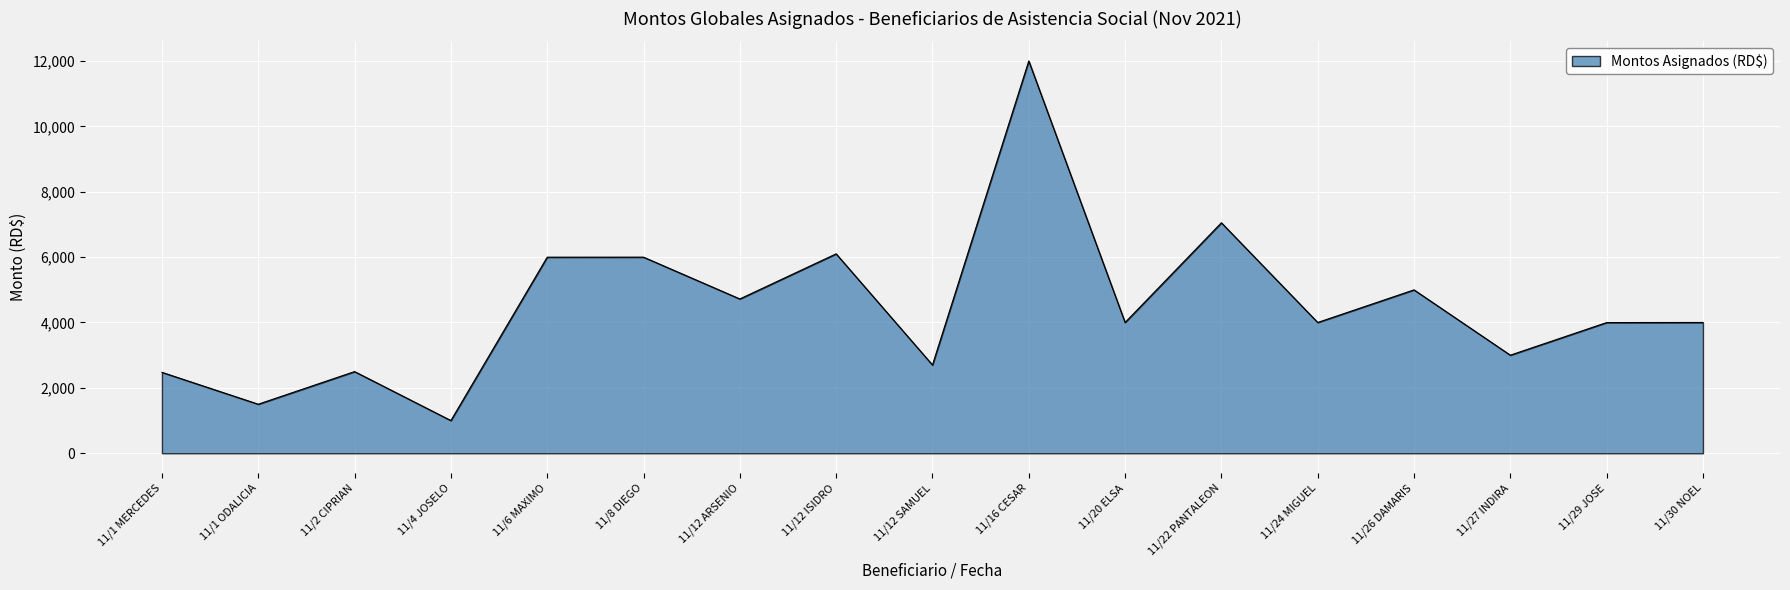

Read the value at 11/12 ISIDRO.

6100.0